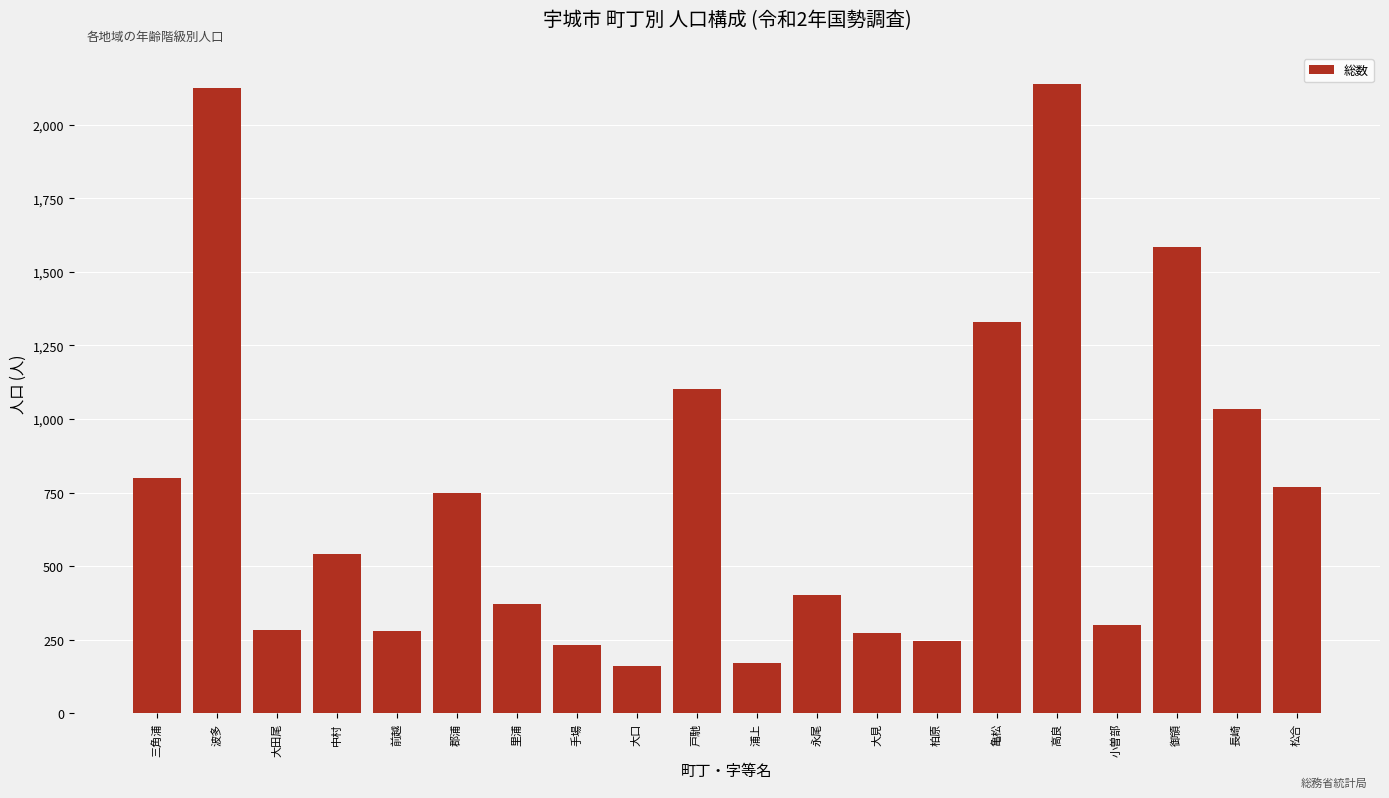

Does the chart contain any negative values?

No